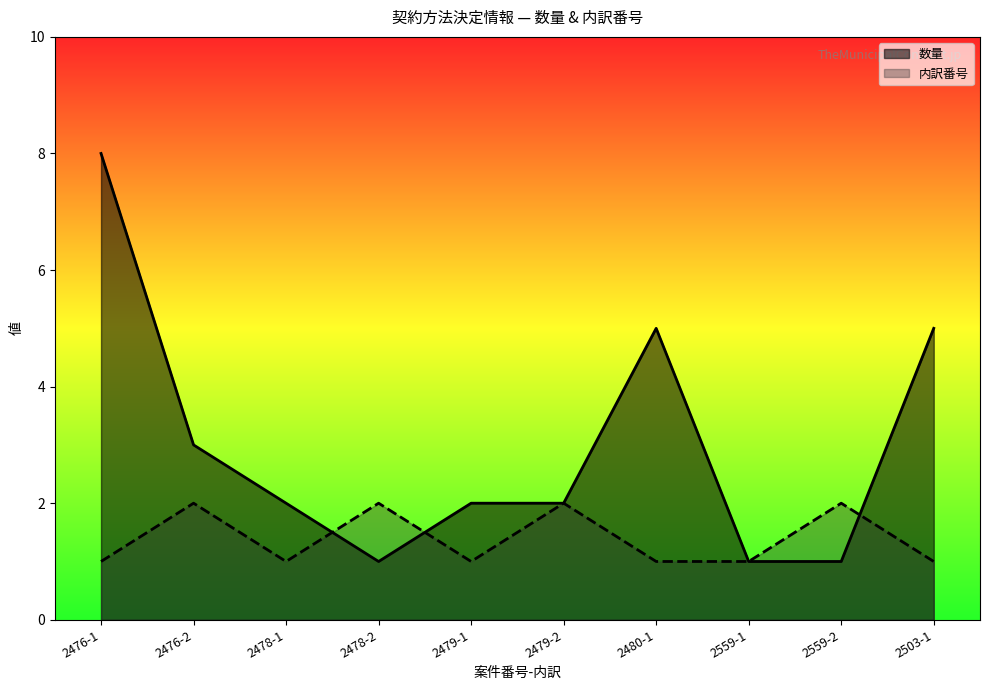

What is the total value across all series at 2503-1?

6